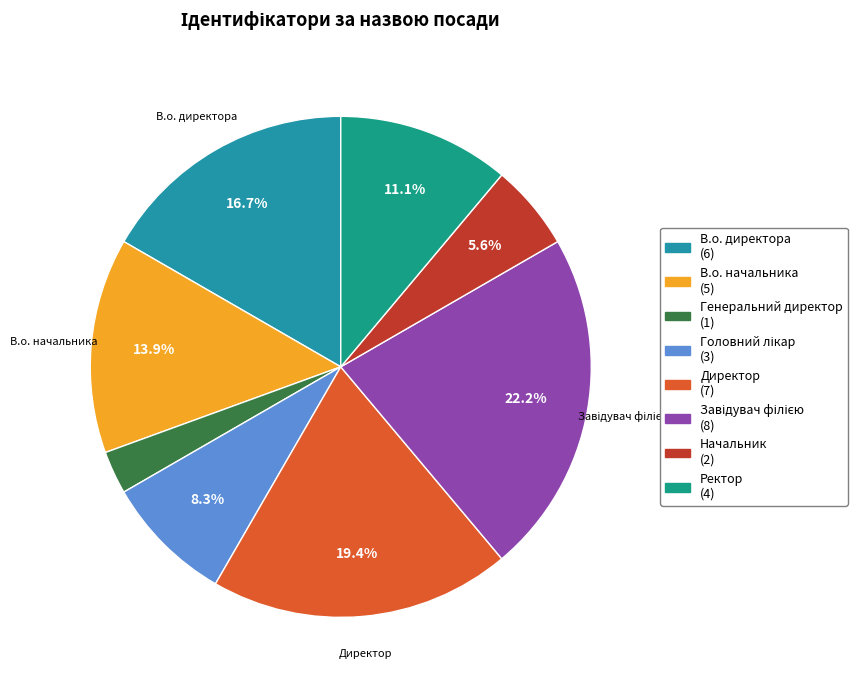

To the nearest percent, what portion does Начальник represent?

6%